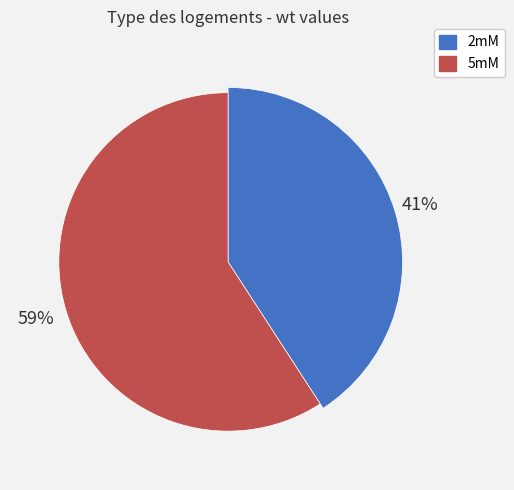

Is it true that 2mM is 30% of the pie?

False